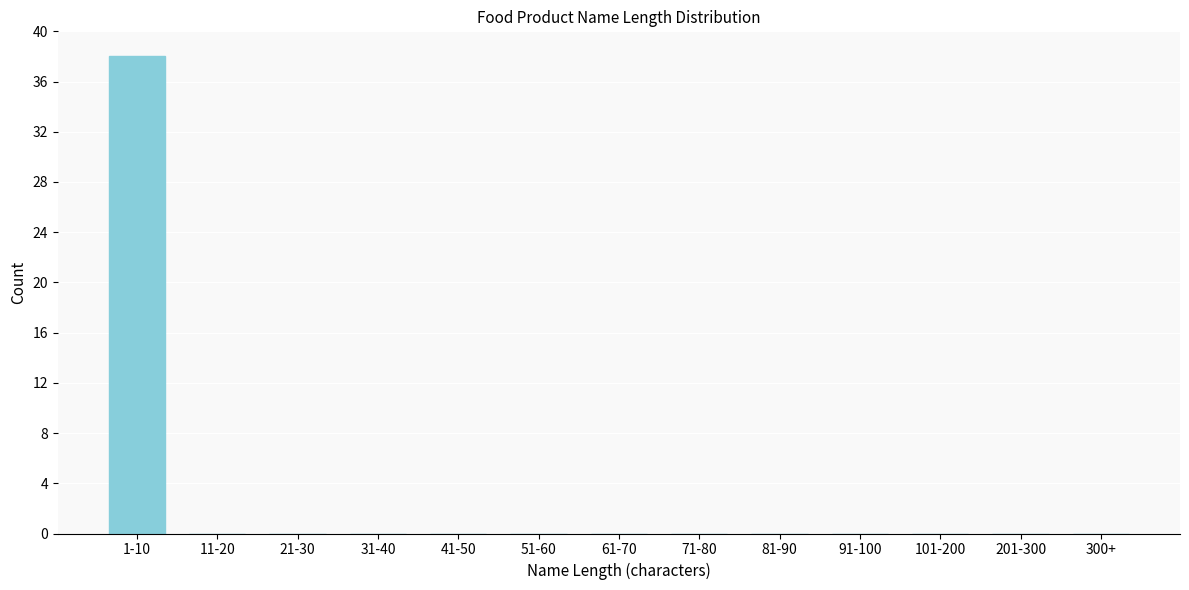

Reading left to right, extract all data points from this chart.

1-10=38	11-20=0	21-30=0	31-40=0	41-50=0	51-60=0	61-70=0	71-80=0	81-90=0	91-100=0	101-200=0	201-300=0	300+=0